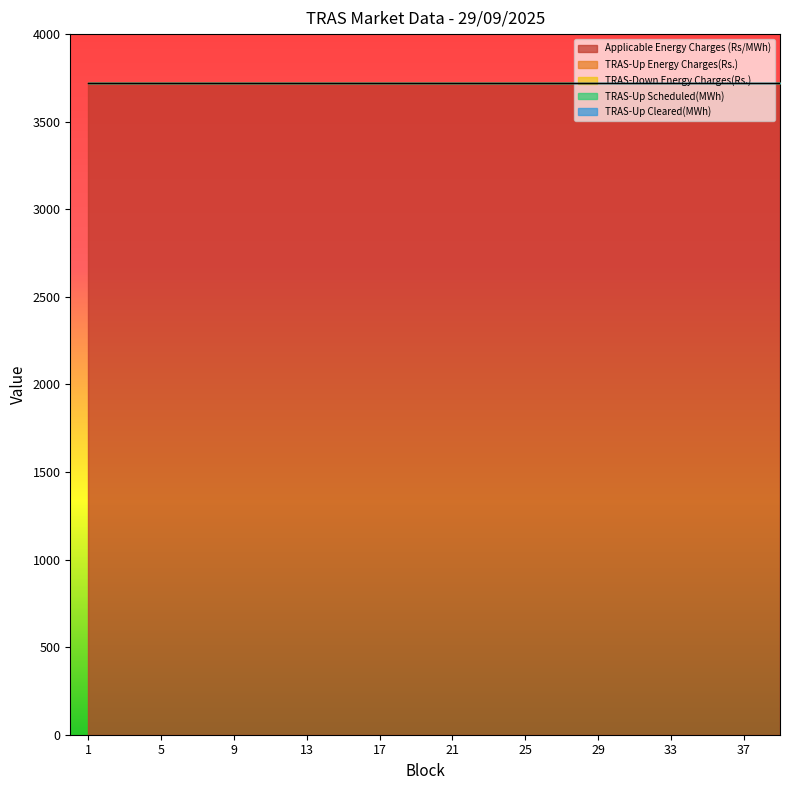

Reading left to right, what are all the values shown in this chart?

Block: 1=1	2=2	3=3	4=4	5=5	6=6	7=7	8=8	9=9	10=10	11=11	12=12	13=13	14=14	15=15	16=16	17=17	18=18	19=19	20=20	21=21	22=22	23=23	24=24	25=25	26=26	27=27	28=28	29=29	30=30	31=31	32=32	33=33	34=34	35=35	36=36	37=37	38=38	39=39
Applicable Energy Charges (Rs/MWh): 1=3723	2=3723	3=3723	4=3723	5=3723	6=3723	7=3723	8=3723	9=3723	10=3723	11=3723	12=3723	13=3723	14=3723	15=3723	16=3723	17=3723	18=3723	19=3723	20=3723	21=3723	22=3723	23=3723	24=3723	25=3723	26=3723	27=3723	28=3723	29=3723	30=3723	31=3723	32=3723	33=3723	34=3723	35=3723	36=3723	37=3723	38=3723	39=3723
TRAS-Up Energy Charges(Rs.): 1=0	2=0	3=0	4=0	5=0	6=0	7=0	8=0	9=0	10=0	11=0	12=0	13=0	14=0	15=0	16=0	17=0	18=0	19=0	20=0	21=0	22=0	23=0	24=0	25=0	26=0	27=0	28=0	29=0	30=0	31=0	32=0	33=0	34=0	35=0	36=0	37=0	38=0	39=0
TRAS-Down Energy Charges(Rs.): 1=0	2=0	3=0	4=0	5=0	6=0	7=0	8=0	9=0	10=0	11=0	12=0	13=0	14=0	15=0	16=0	17=0	18=0	19=0	20=0	21=0	22=0	23=0	24=0	25=0	26=0	27=0	28=0	29=0	30=0	31=0	32=0	33=0	34=0	35=0	36=0	37=0	38=0	39=0
TRAS-Up Scheduled(MWh): 1=0	2=0	3=0	4=0	5=0	6=0	7=0	8=0	9=0	10=0	11=0	12=0	13=0	14=0	15=0	16=0	17=0	18=0	19=0	20=0	21=0	22=0	23=0	24=0	25=0	26=0	27=0	28=0	29=0	30=0	31=0	32=0	33=0	34=0	35=0	36=0	37=0	38=0	39=0
TRAS-Up Cleared(MWh): 1=0	2=0	3=0	4=0	5=0	6=0	7=0	8=0	9=0	10=0	11=0	12=0	13=0	14=0	15=0	16=0	17=0	18=0	19=0	20=0	21=0	22=0	23=0	24=0	25=0	26=0	27=0	28=0	29=0	30=0	31=0	32=0	33=0	34=0	35=0	36=0	37=0	38=0	39=0